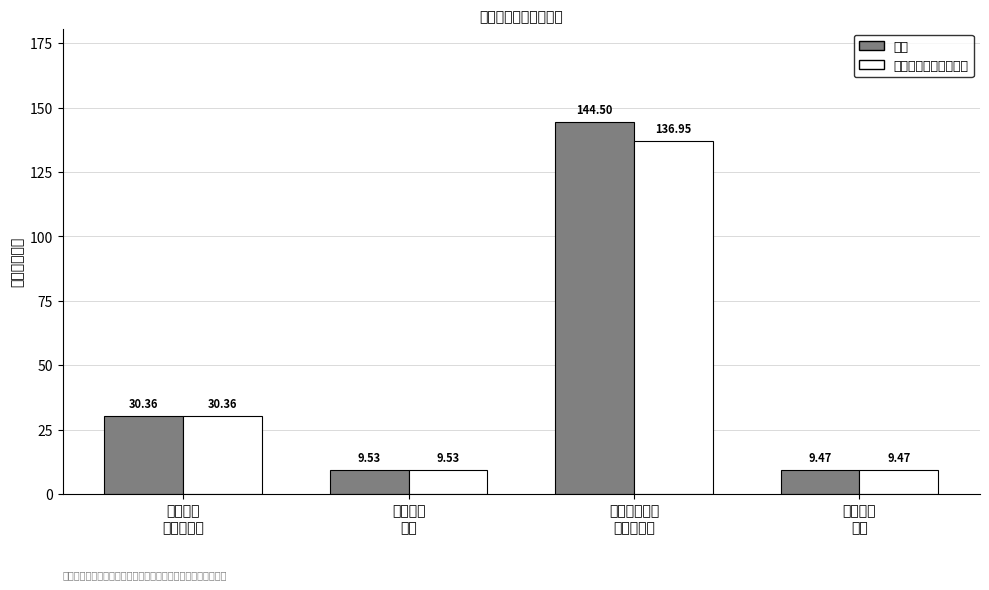

What is the difference between the second highest and minimum values in the 总计 series?

20.9